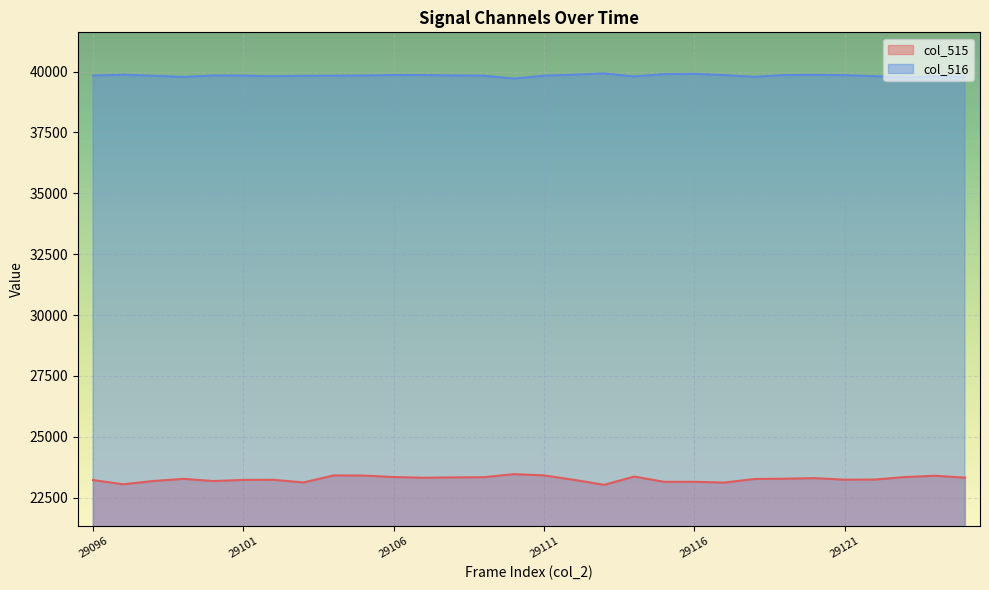

Which has a higher value, 29110 or 29100?

29110